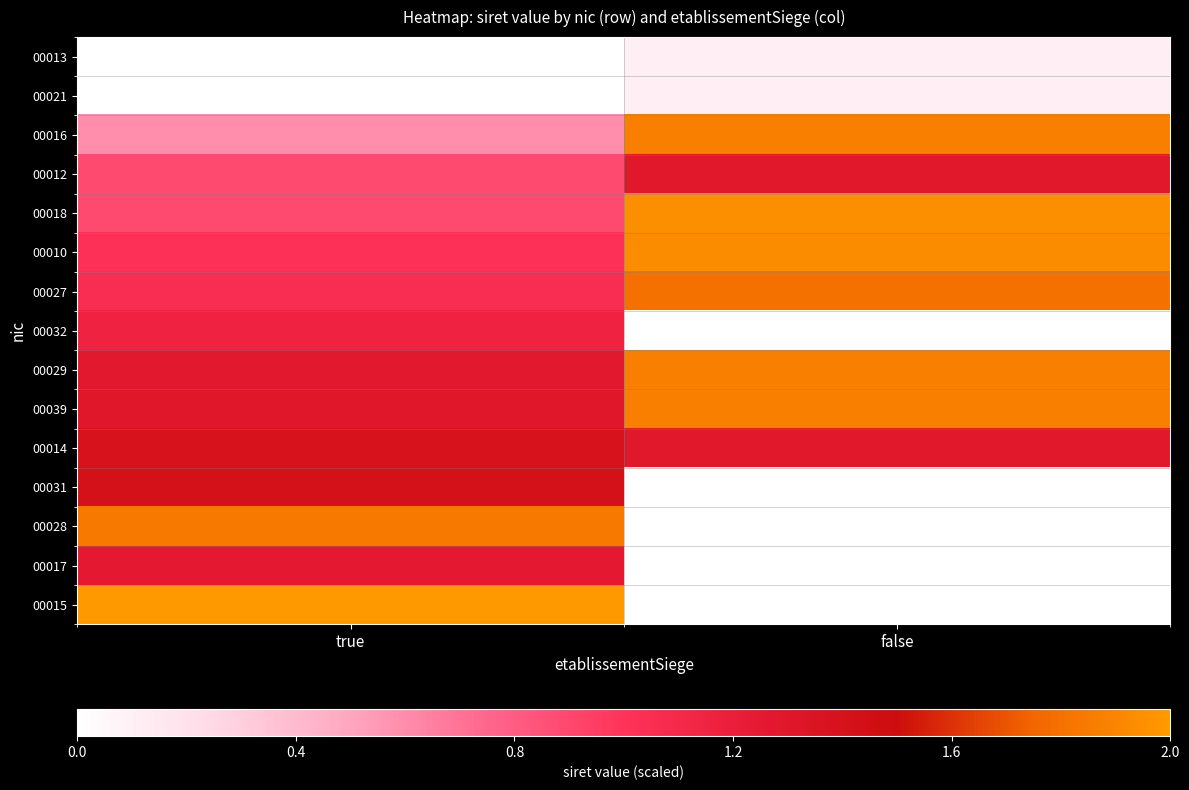

What is the total value across all series at false?

14.1